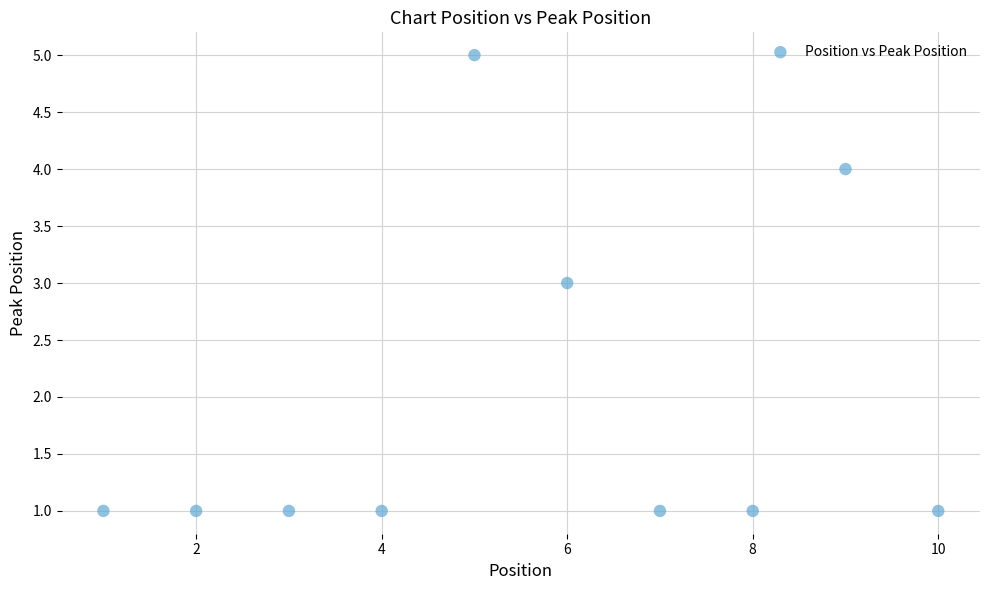

What is the average X value?

6